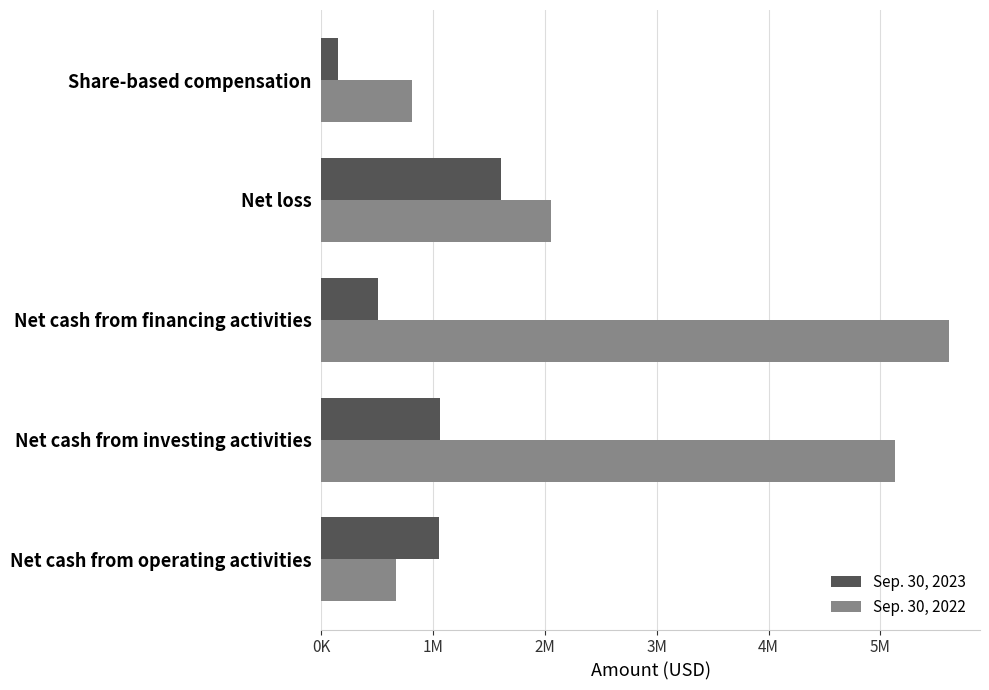

Rank the series by their maximum value, from highest to lowest.

Sep. 30, 2022, Sep. 30, 2023